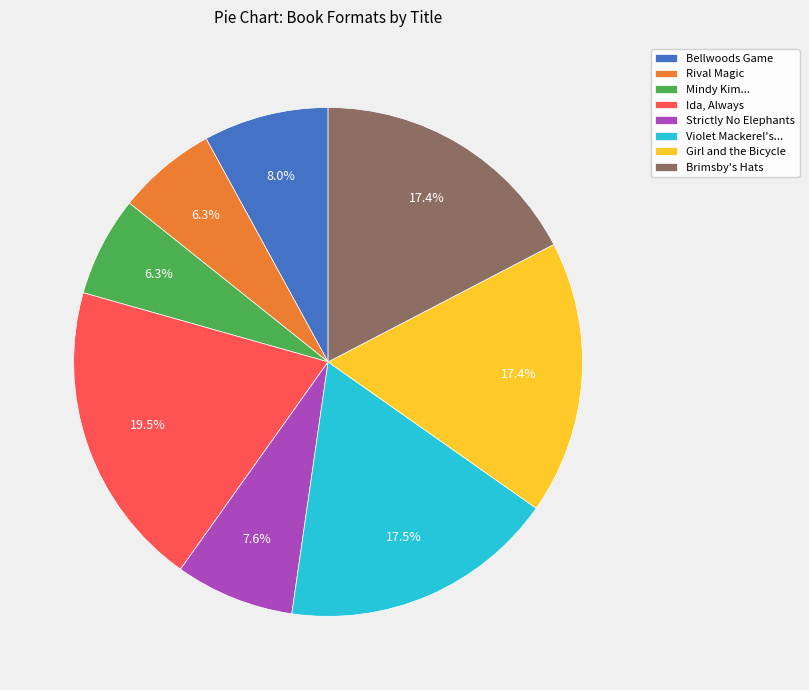

What is the total percentage of Strictly No Elephants and Girl and the Bicycle?

25.0%